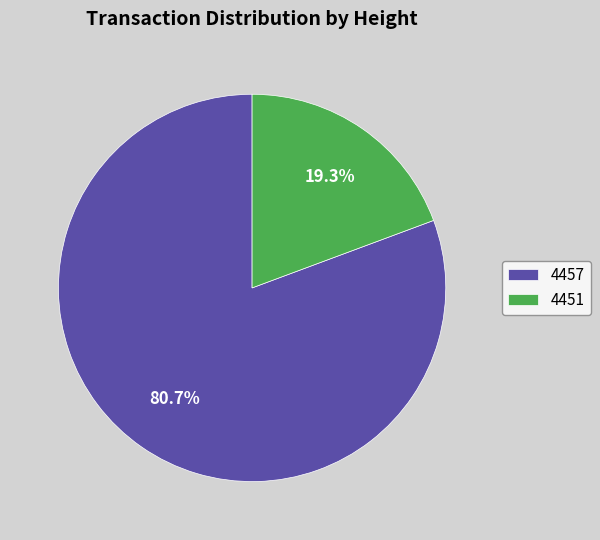

To the nearest percent, what is the difference between the largest and smallest slice percentages?

61%